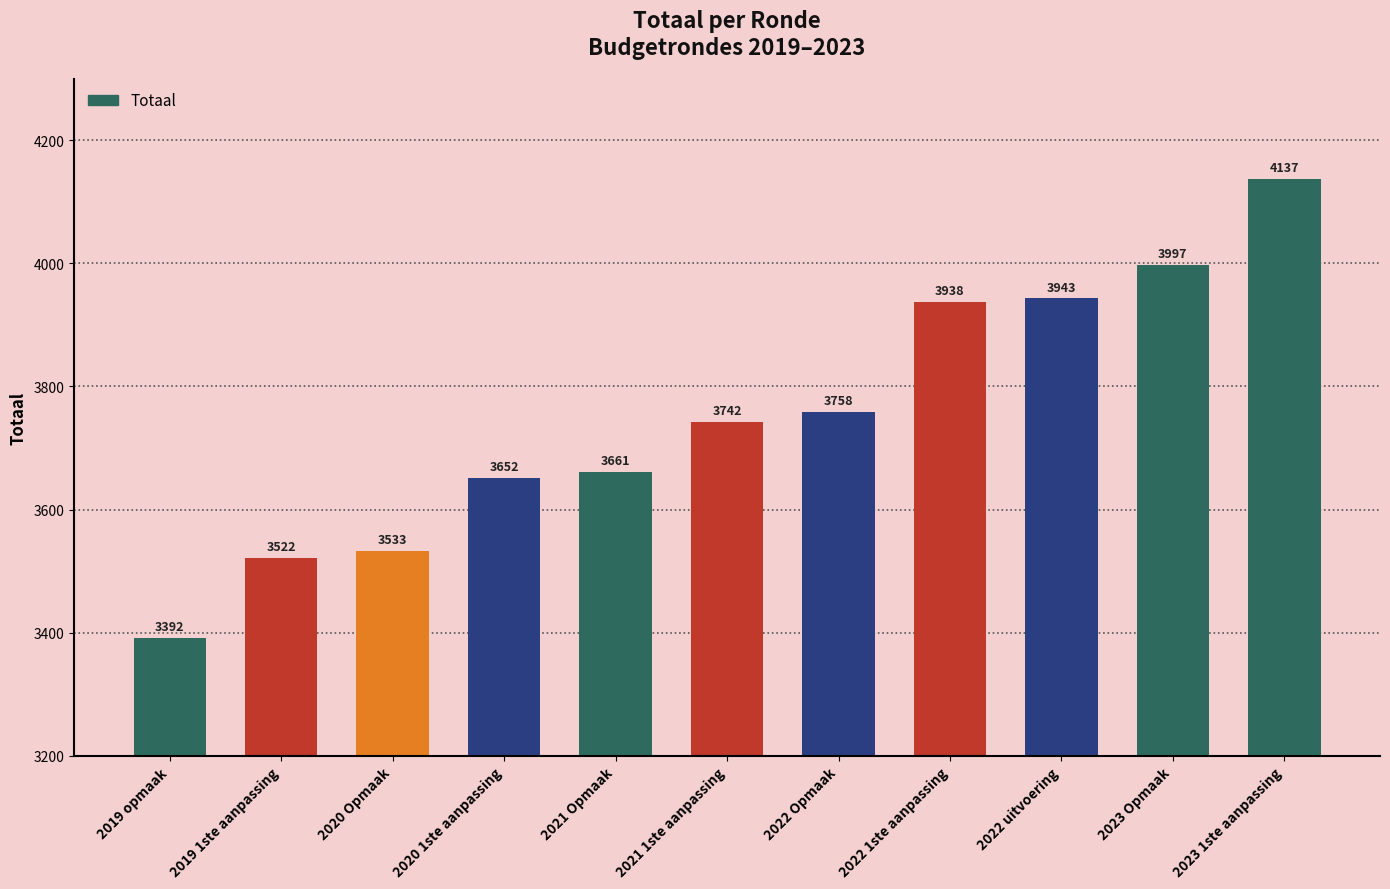

What is the minimum value shown in the chart?

3392